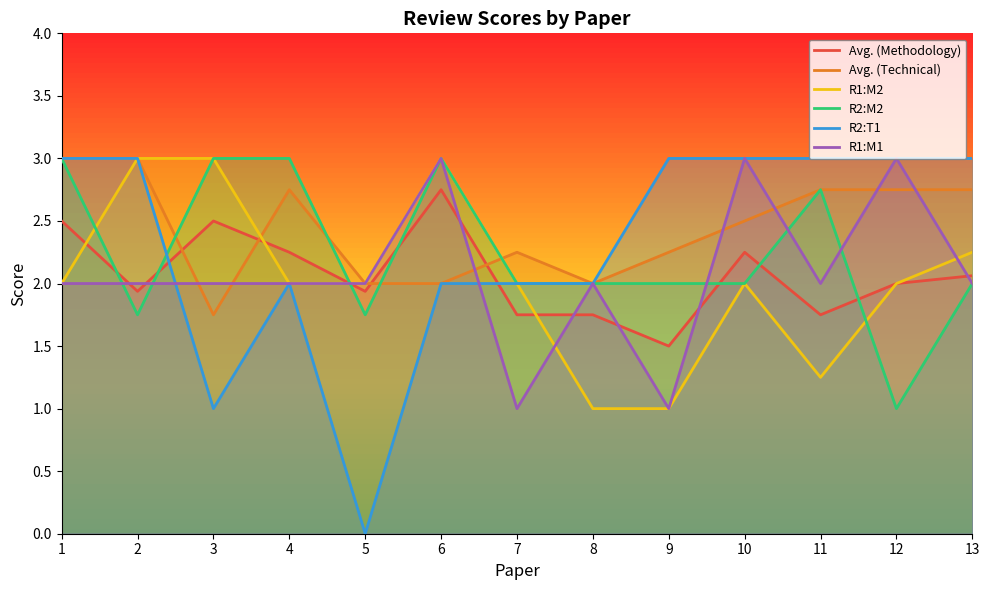

True or false: Avg. (Technical) and R1:M1 cross at least once.

True